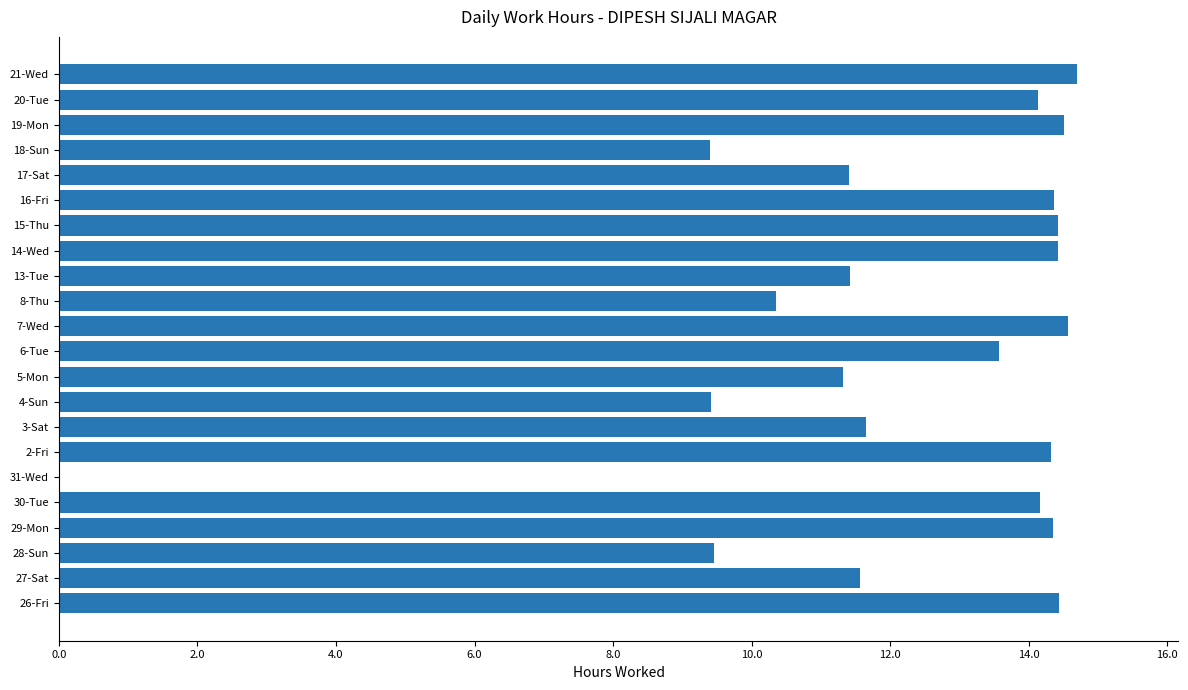

What is the ratio of the value at 2-Fri to the value at 21-Wed?

1.0